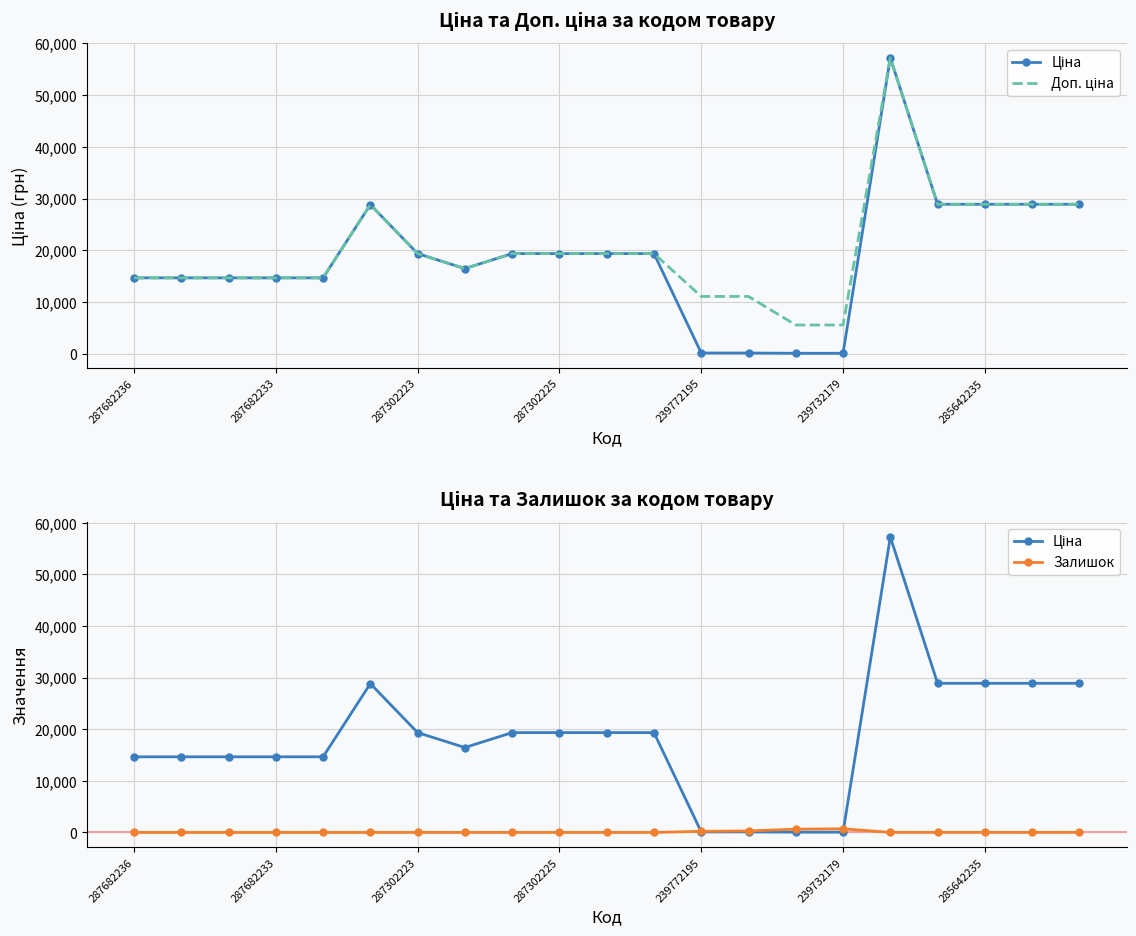

How many interior local valleys does the Залишок series have?

5